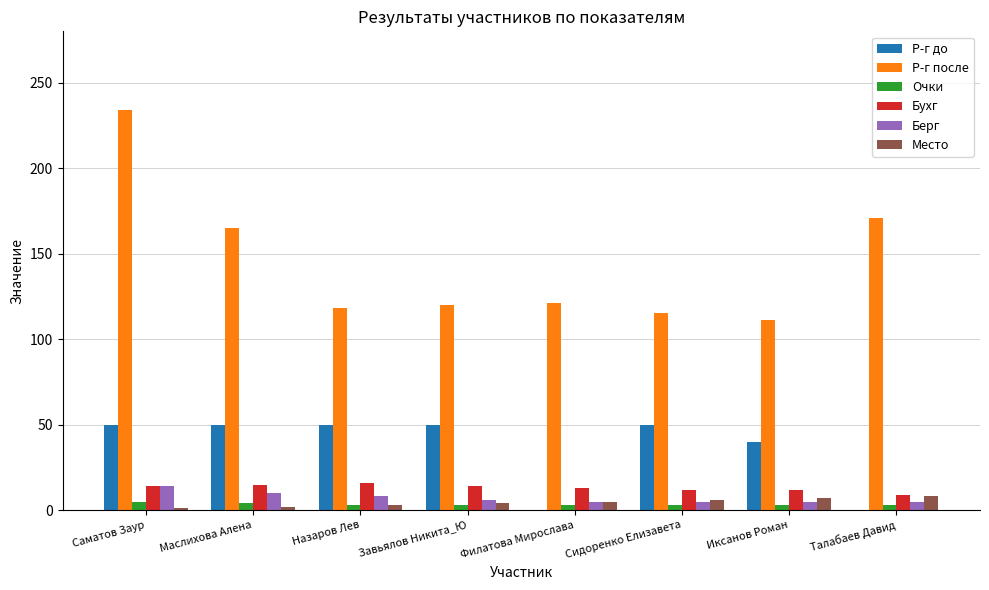

At which category does the chart reach its peak across all series?

Саматов Заур